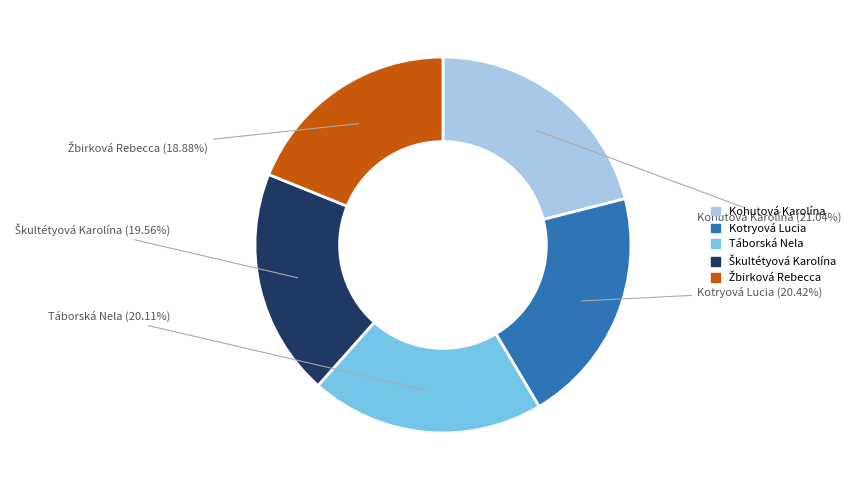

Does any single category account for the majority?

No